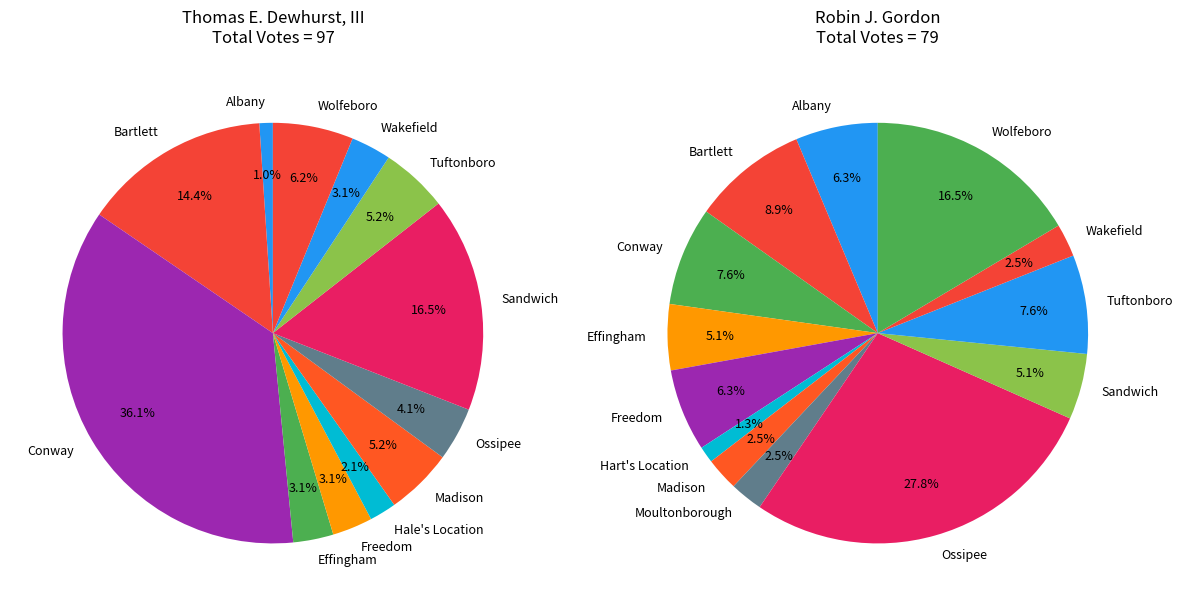

True or false: Wolfeboro accounts for 17% of the total.

False